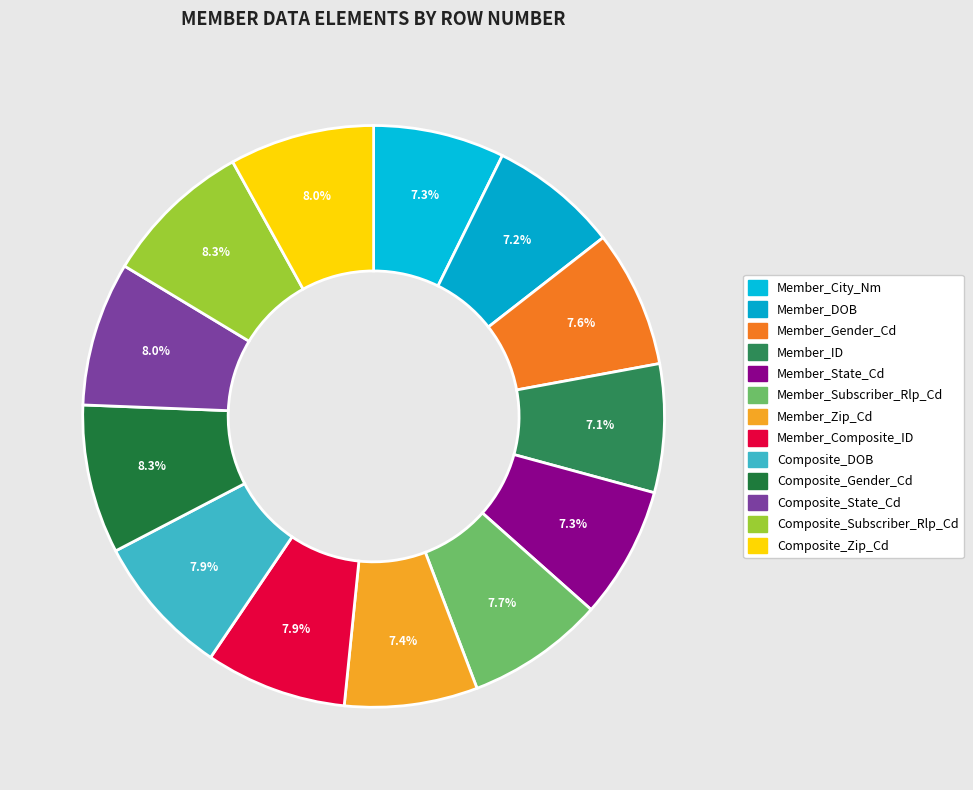

How much of the chart is everything except Member_City_Nm?

92.7%